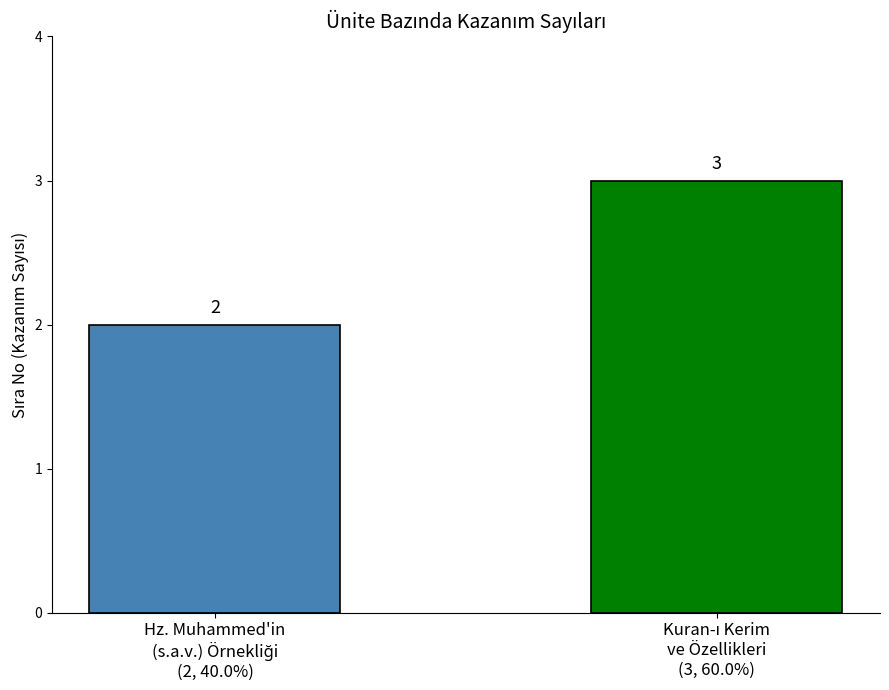

Count the values in the range 2 to 3.

2